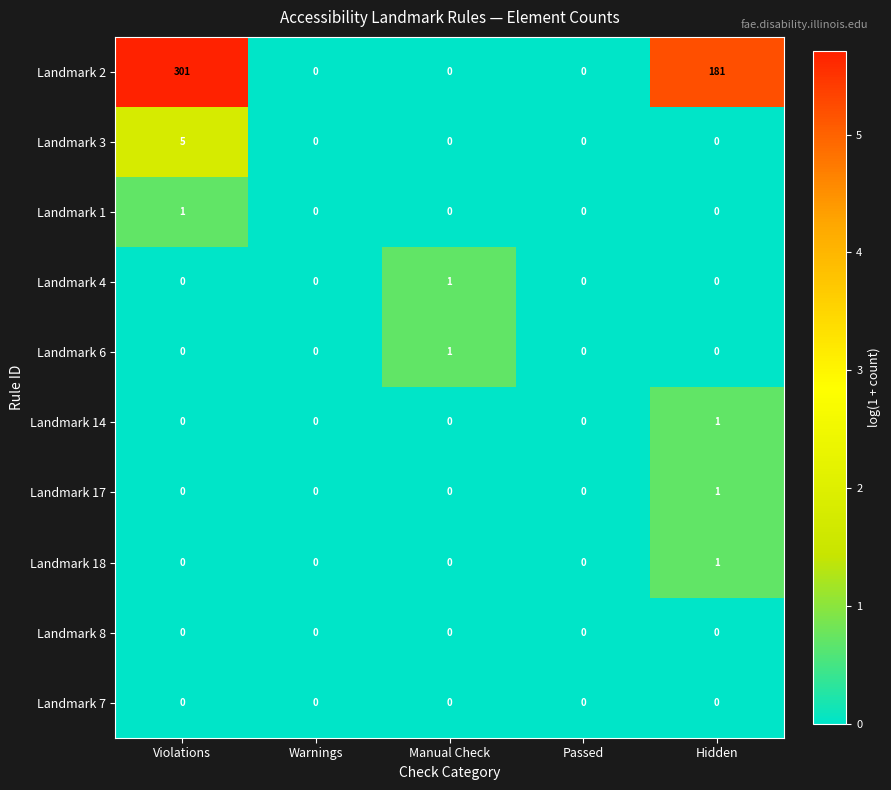

How many categories are shown in the chart?

5